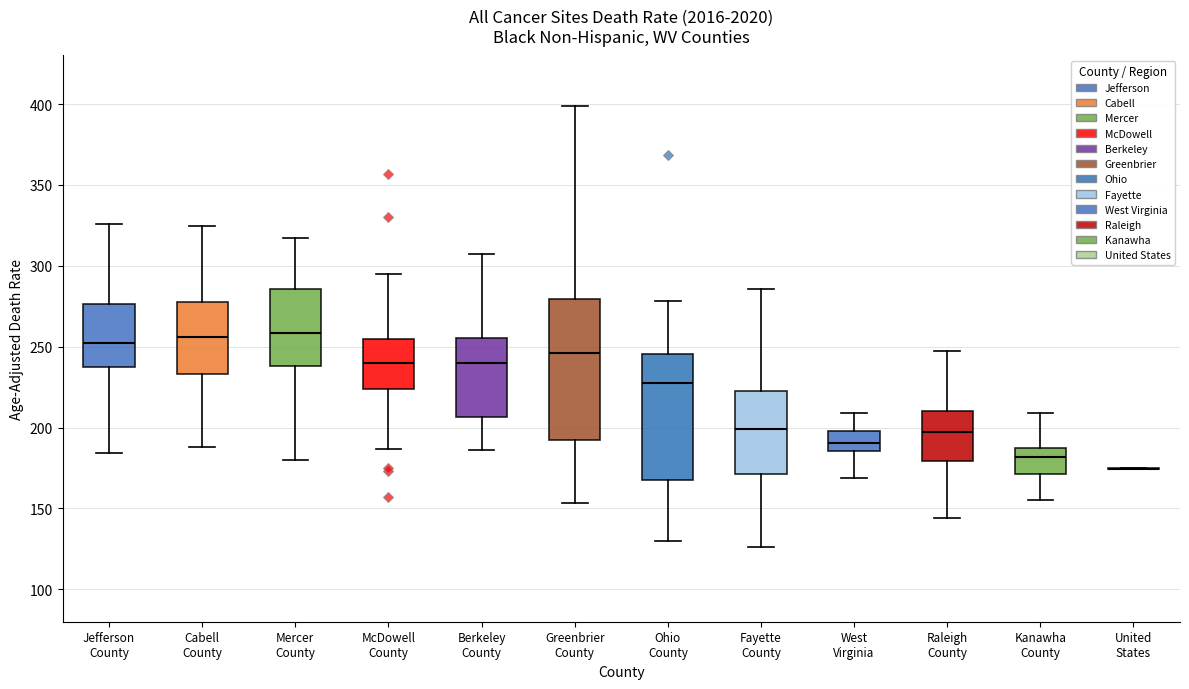

Reading left to right, read every box against the y-axis: the position of its median line, the range the box covers, and the ends of its whiskers. The values are not printed on the chart, so give them approximately, as read against the axis.

Jefferson County: median 250, box 240 to 275, whiskers 185 to 325
Cabell County: median 255, box 235 to 280, whiskers 190 to 325
Mercer County: median 260, box 240 to 285, whiskers 180 to 315
McDowell County: median 240, box 225 to 255, whiskers 185 to 295
Berkeley County: median 240, box 205 to 255, whiskers 185 to 305
Greenbrier County: median 245, box 190 to 280, whiskers 155 to 400
Ohio County: median 225, box 170 to 245, whiskers 130 to 280
Fayette County: median 200, box 170 to 225, whiskers 125 to 285
West Virginia: median 190, box 185 to 200, whiskers 170 to 210
Raleigh County: median 195, box 180 to 210, whiskers 145 to 245
Kanawha County: median 180, box 170 to 190, whiskers 155 to 210
United States: box collapsed to a line at 175, whiskers 175 to 175